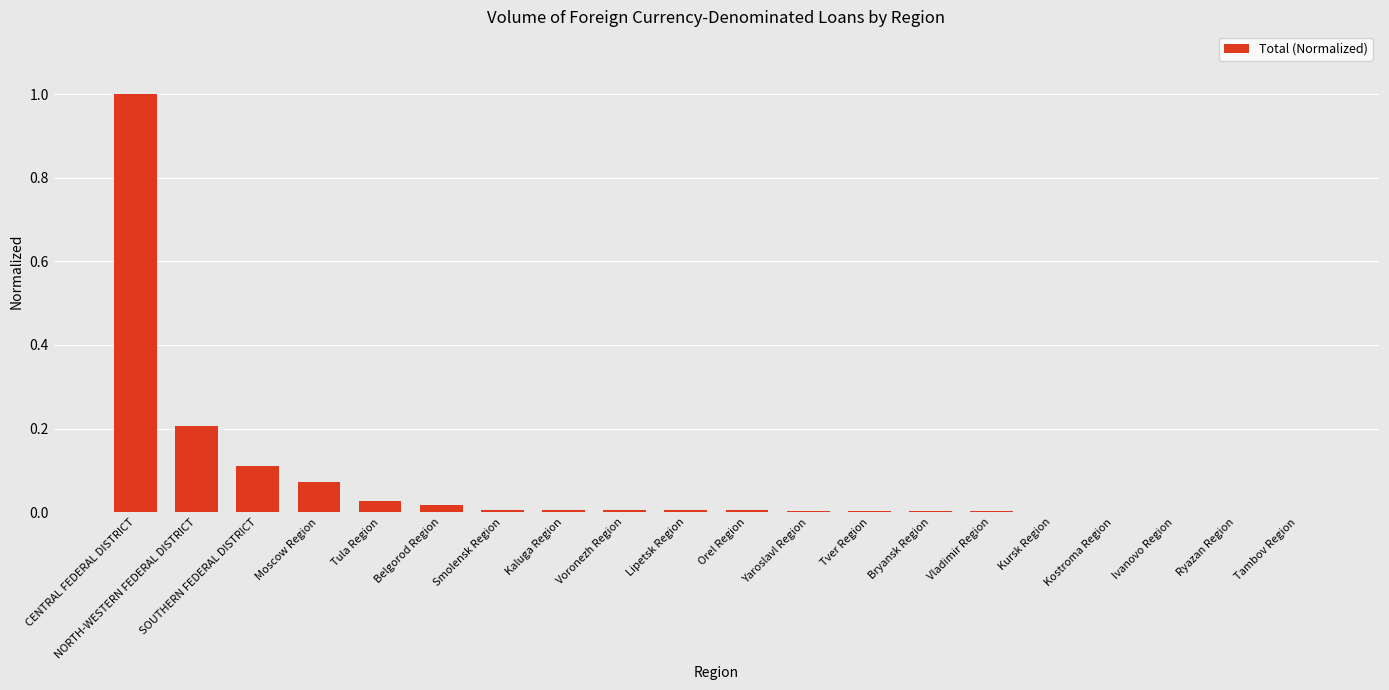

True or false: the data shows 0.0 at Bryansk Region.

True